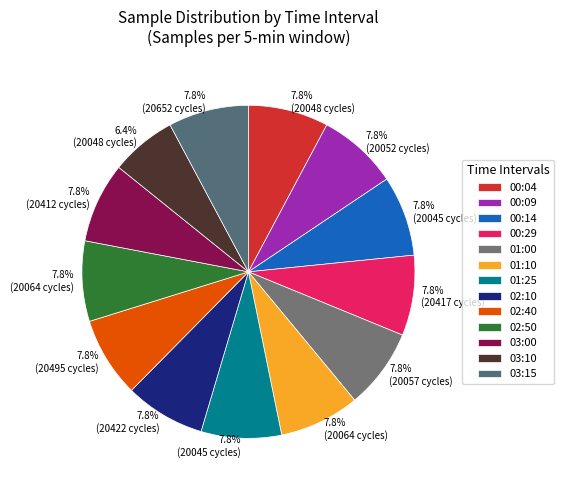

Approximately how many times larger is the value at 02:40 compared to 02:10?

1.0